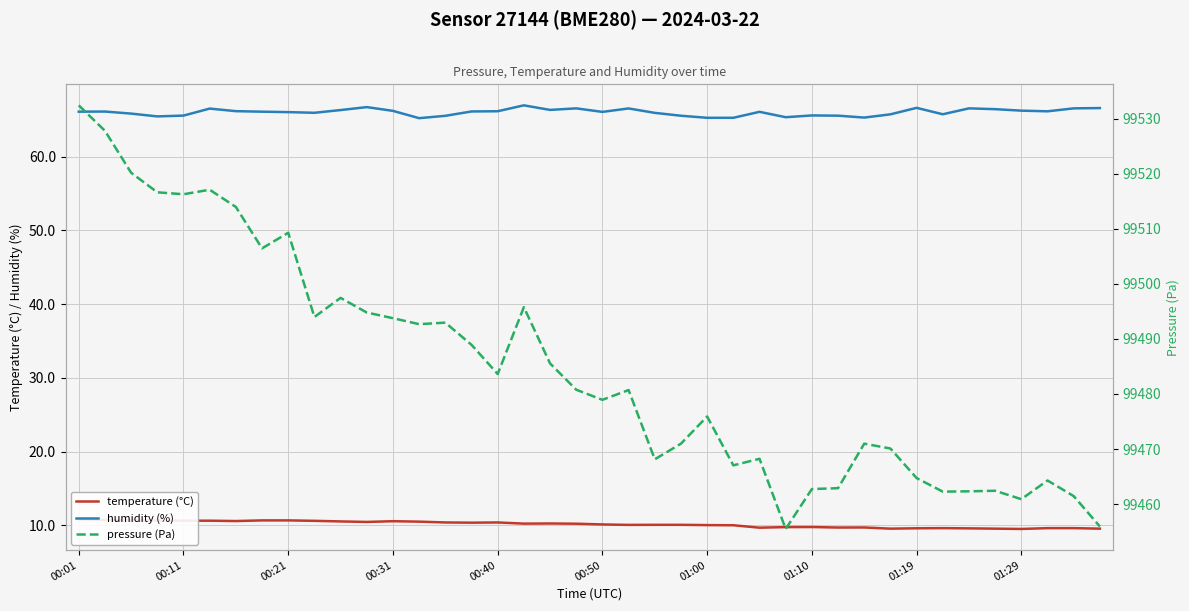

Which series changed the most between 00:40 and 23?

pressure (Pa)